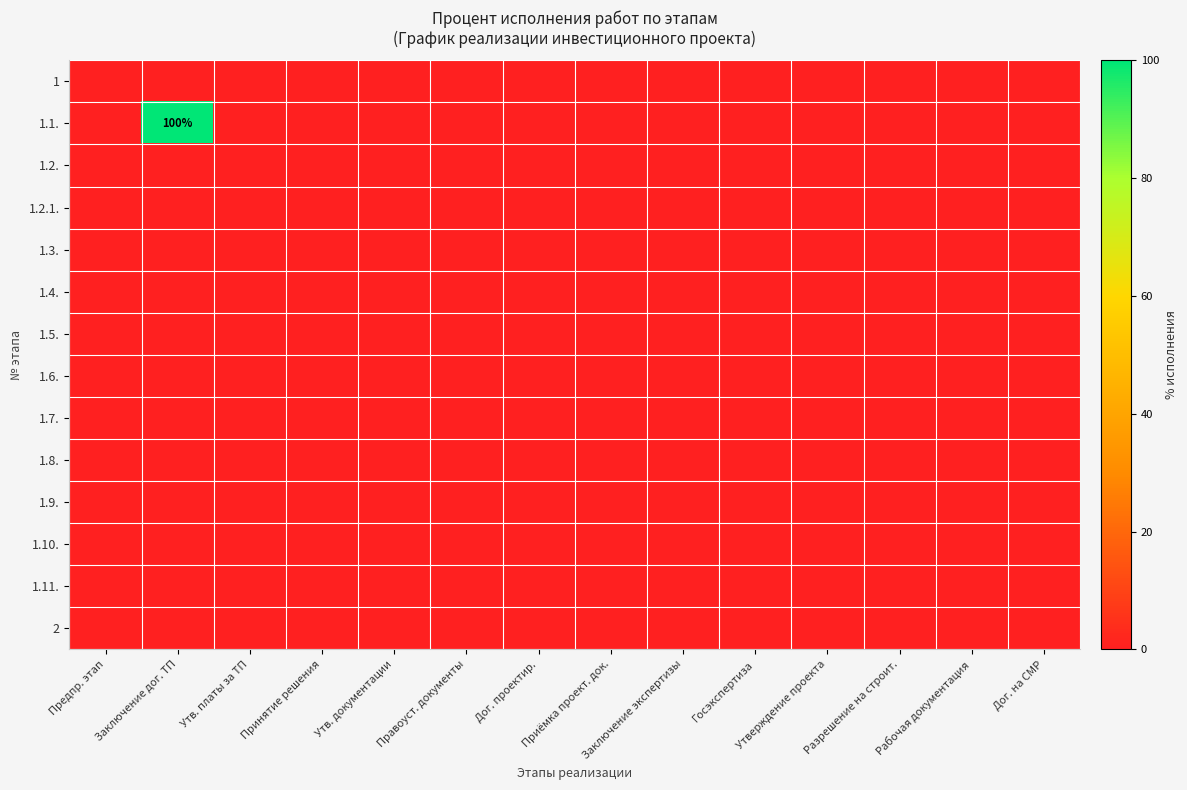

Count the number of categories in the chart.

14